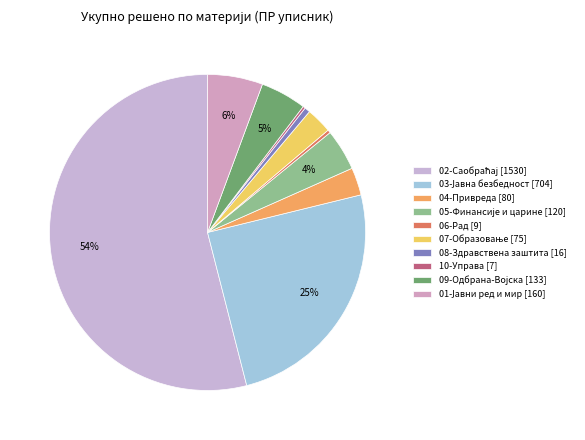

What is the change in value from 03-Јавна безбедност [704] to 04-Привреда [80]?

-624